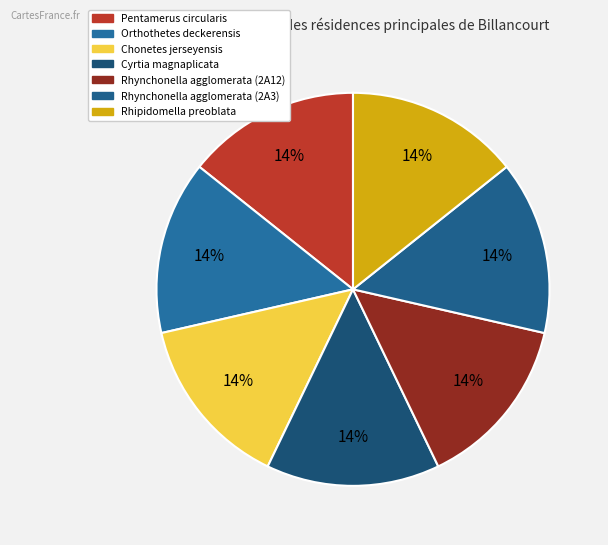

Does Rhynchonella agglomerata (2A3) account for over 50% of the chart?

No